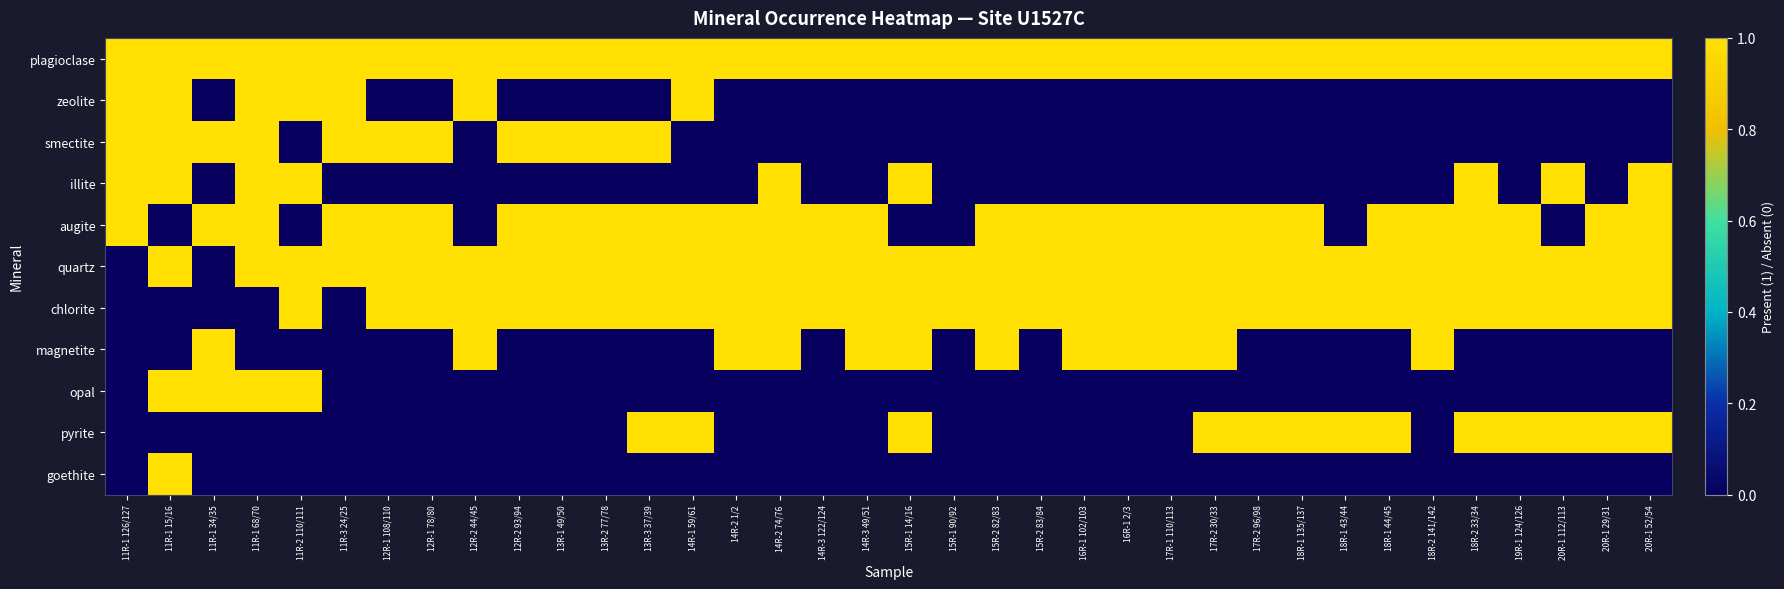

Which has a higher value, 18R-1 135/137 or 13R-3 37/39?

18R-1 135/137